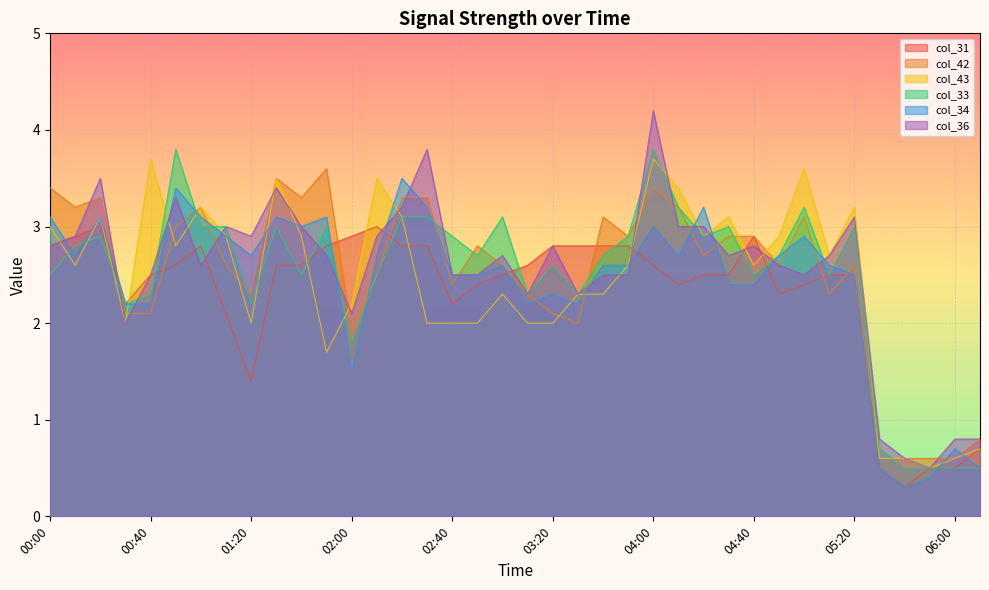

What is the average value of the col_43 series?

2.4